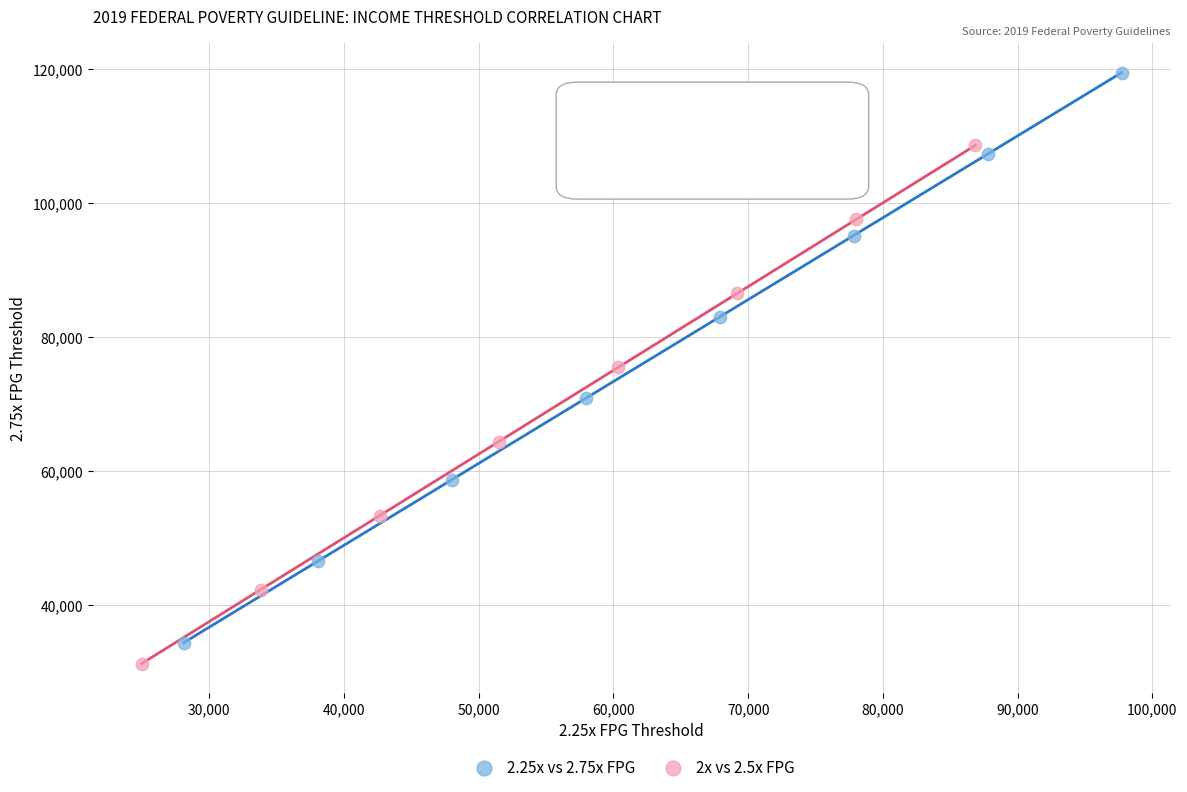

What are all the series names shown in the legend?

2.25x vs 2.75x FPG, 2x vs 2.5x FPG